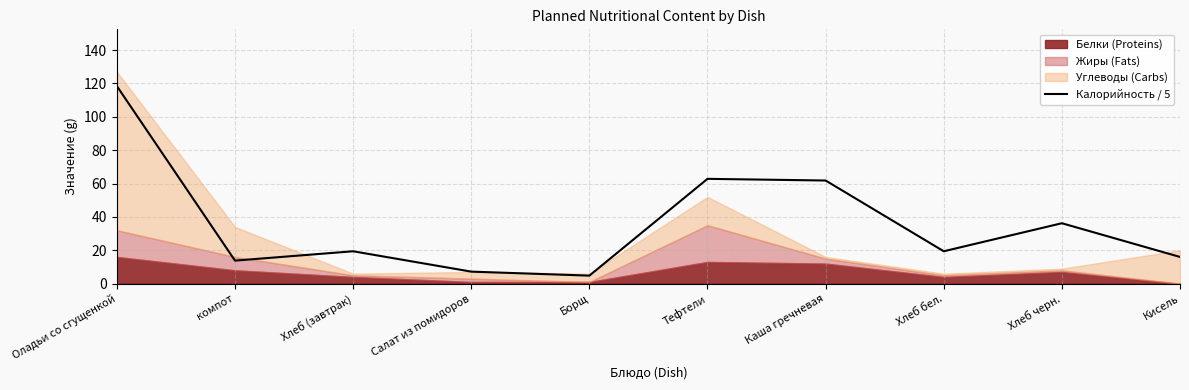

How many lines are shown in the chart?

1